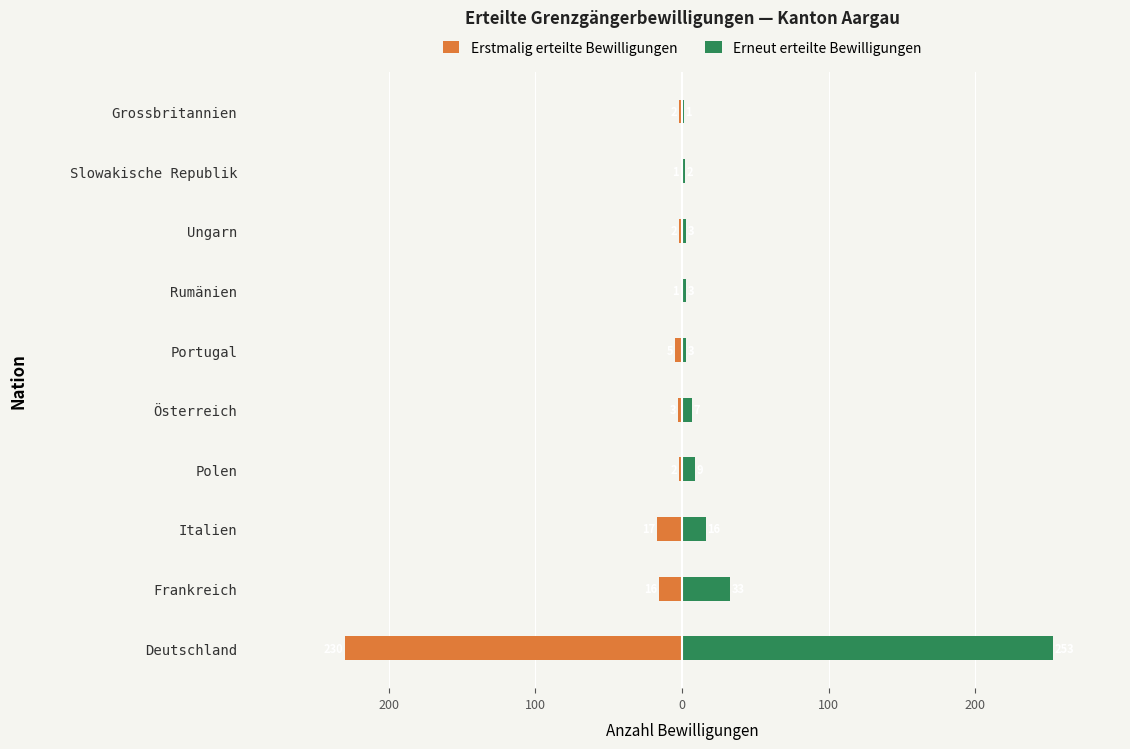

Count the number of categories in the chart.

10